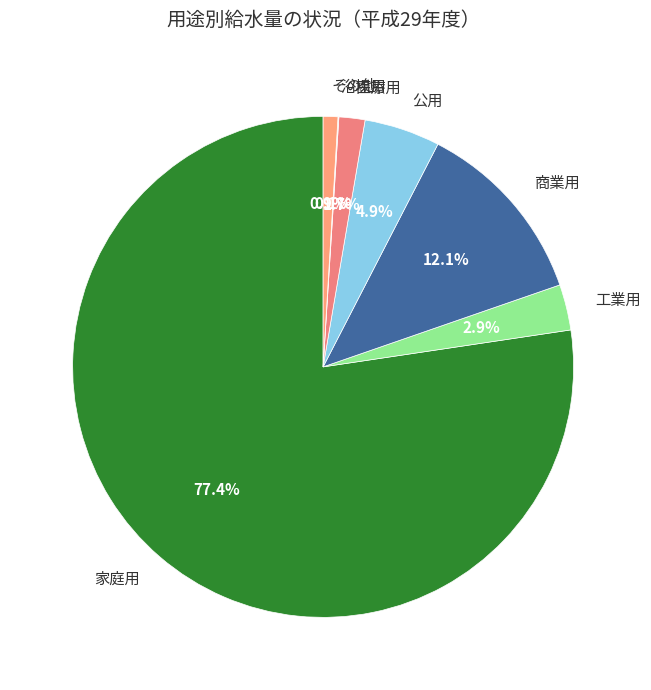

Does any single category account for the majority?

Yes